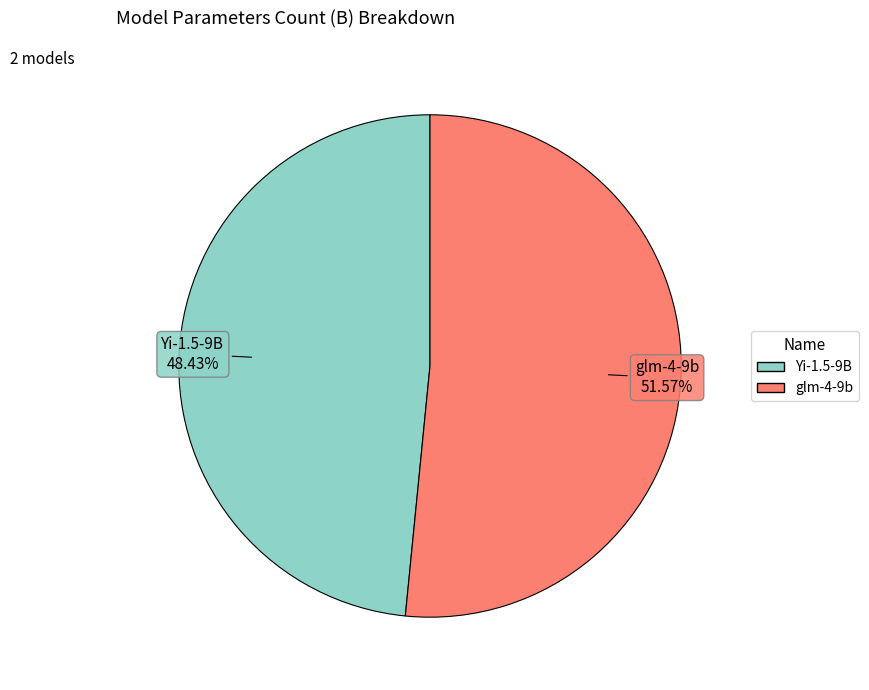

Which slice represents more than half of the pie?

glm-4-9b